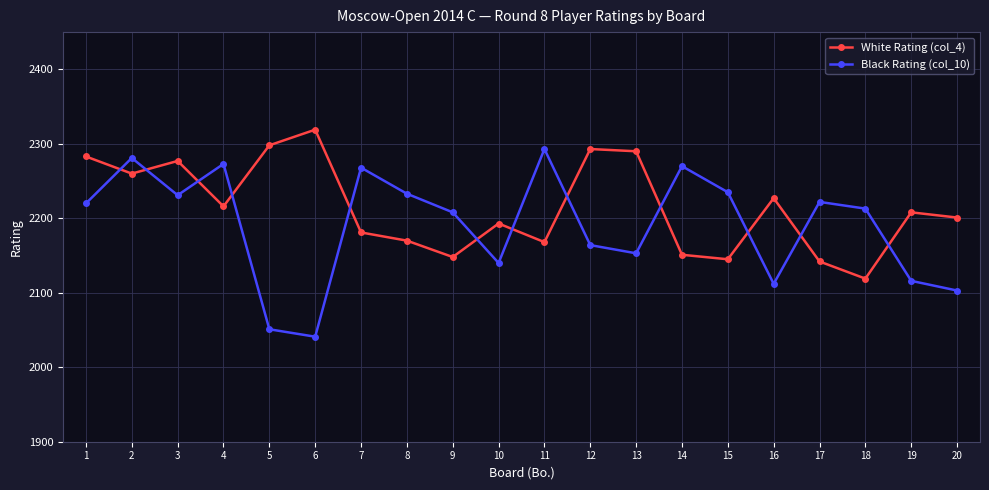

How many lines are shown in the chart?

2